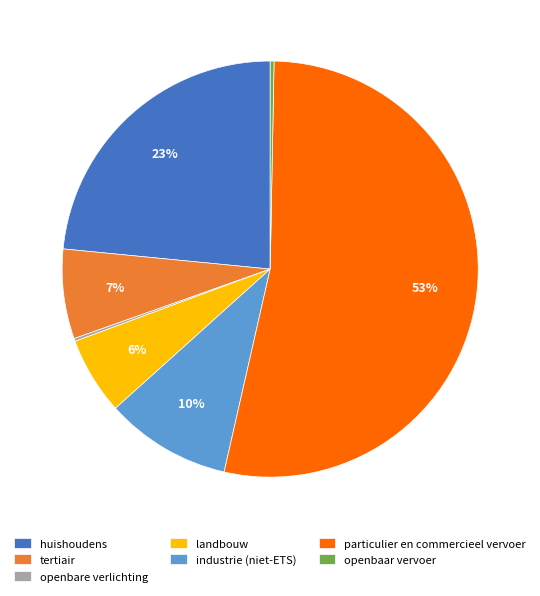

Which has a higher value, landbouw or particulier en commercieel vervoer?

particulier en commercieel vervoer